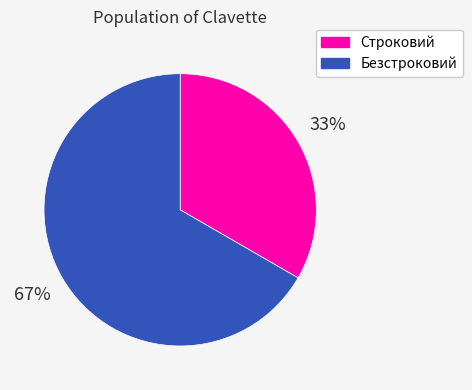

Which slice is the largest?

Безстроковий